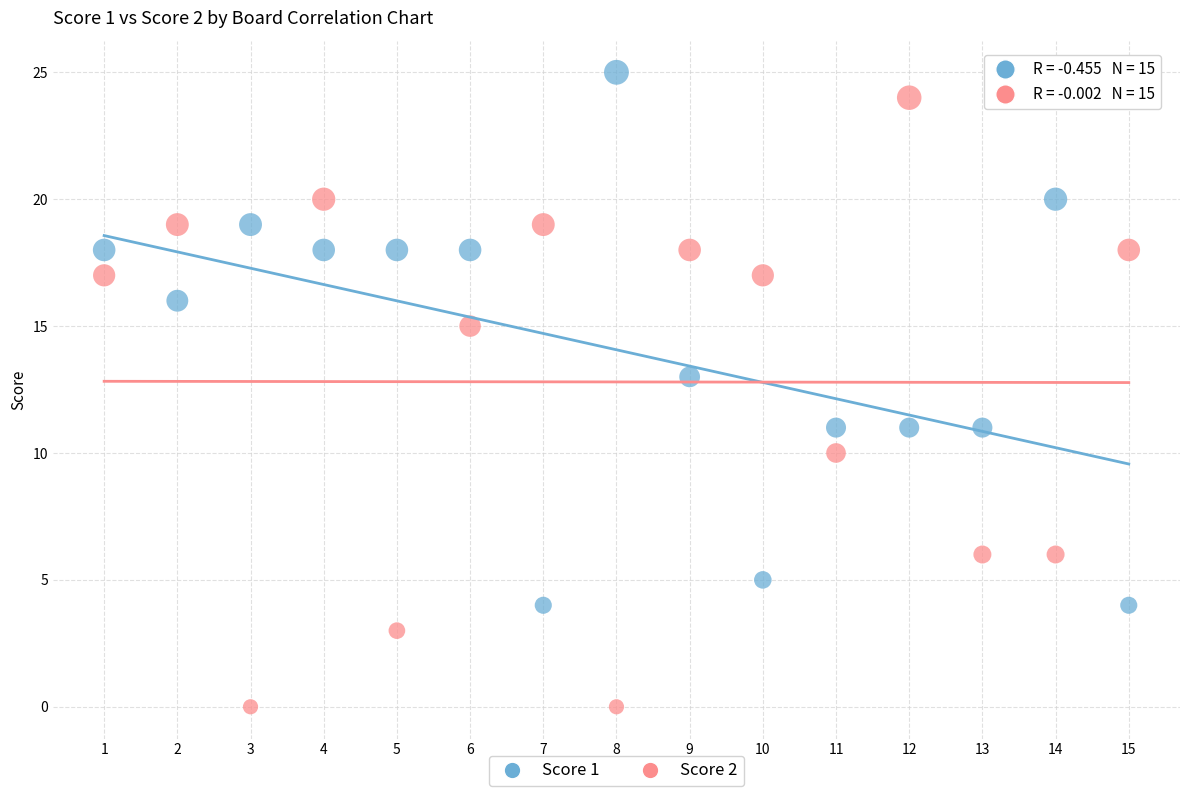

What are all the series names shown in the legend?

Score 1, Score 2